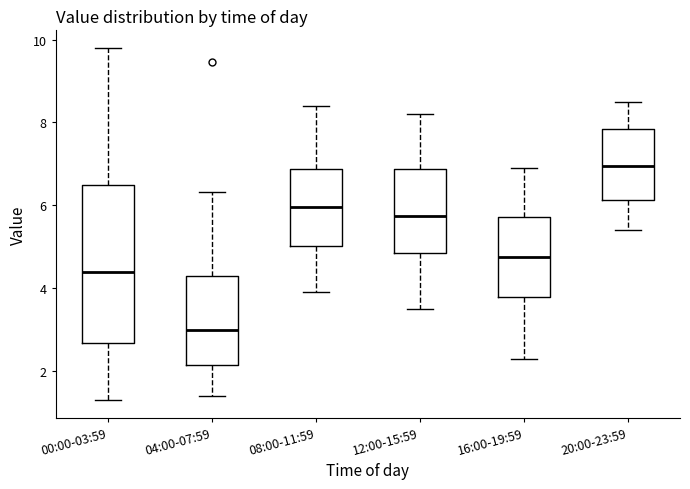

Which box's median line is the highest?

20:00-23:59